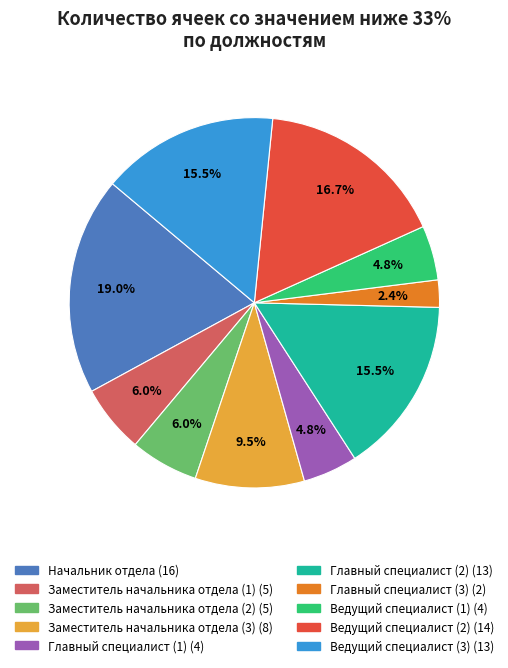

To the nearest percent, what portion does Главный специалист (1) represent?

5%